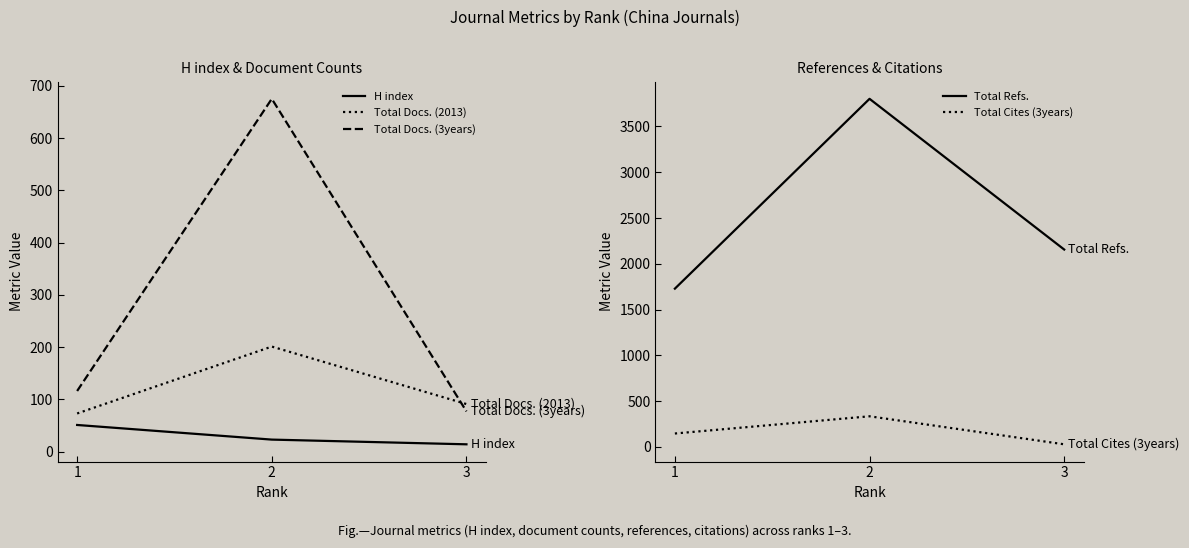

What is the highest value of the Total Refs. series?

3802